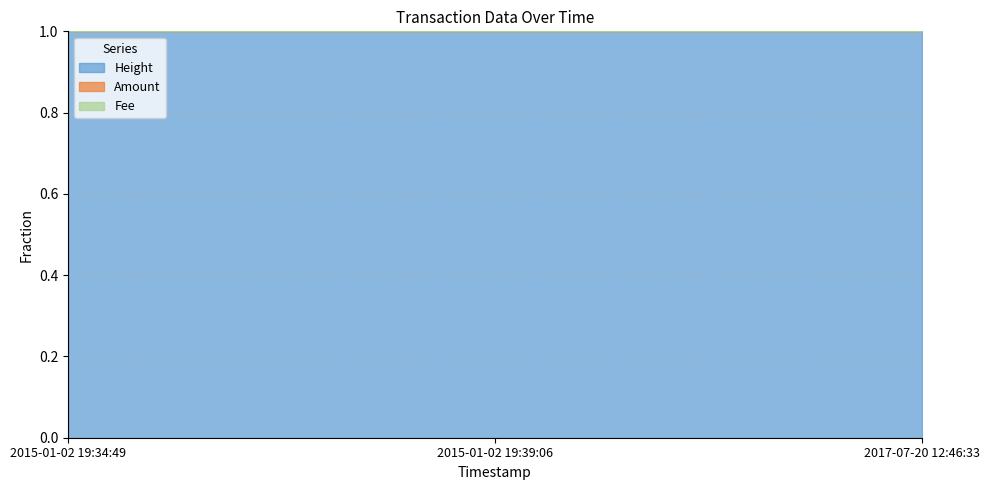

At which category does the chart reach its minimum across all series?

2015-01-02 19:34:49